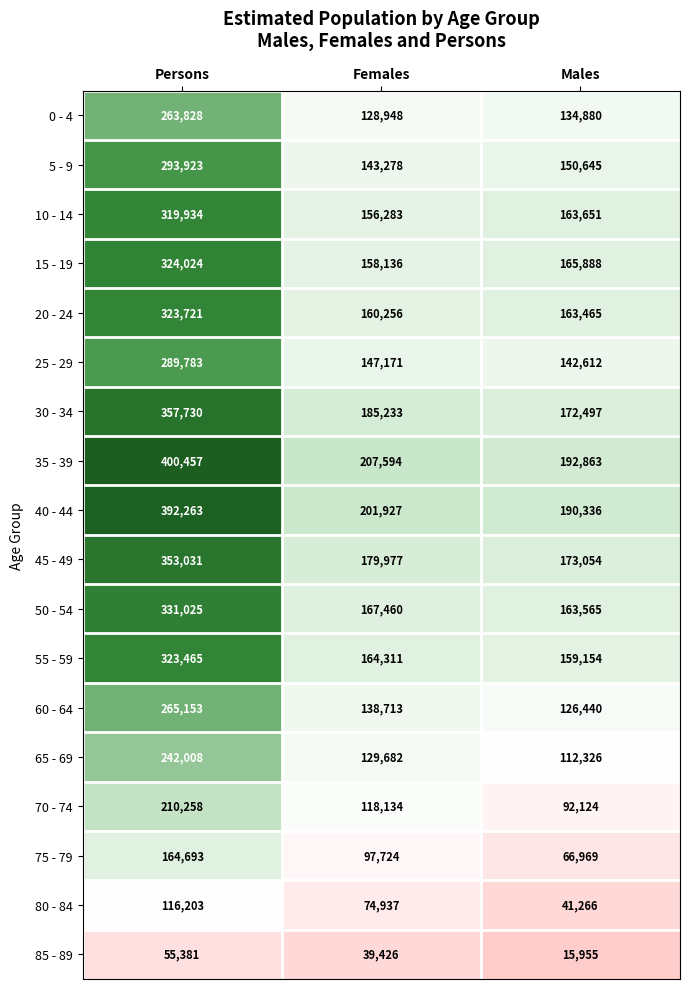

What is the average value of the 10 - 14 series?

213289